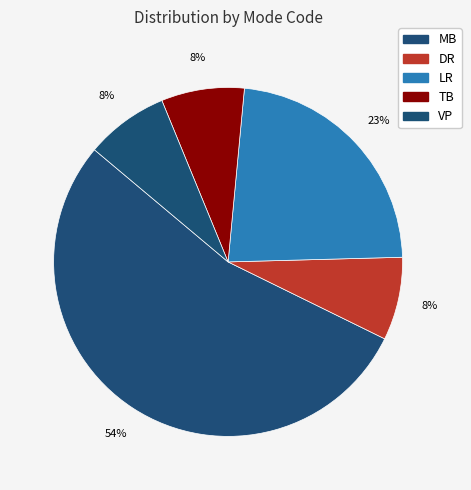

What percentage is the MB slice, to the nearest percent?

54%